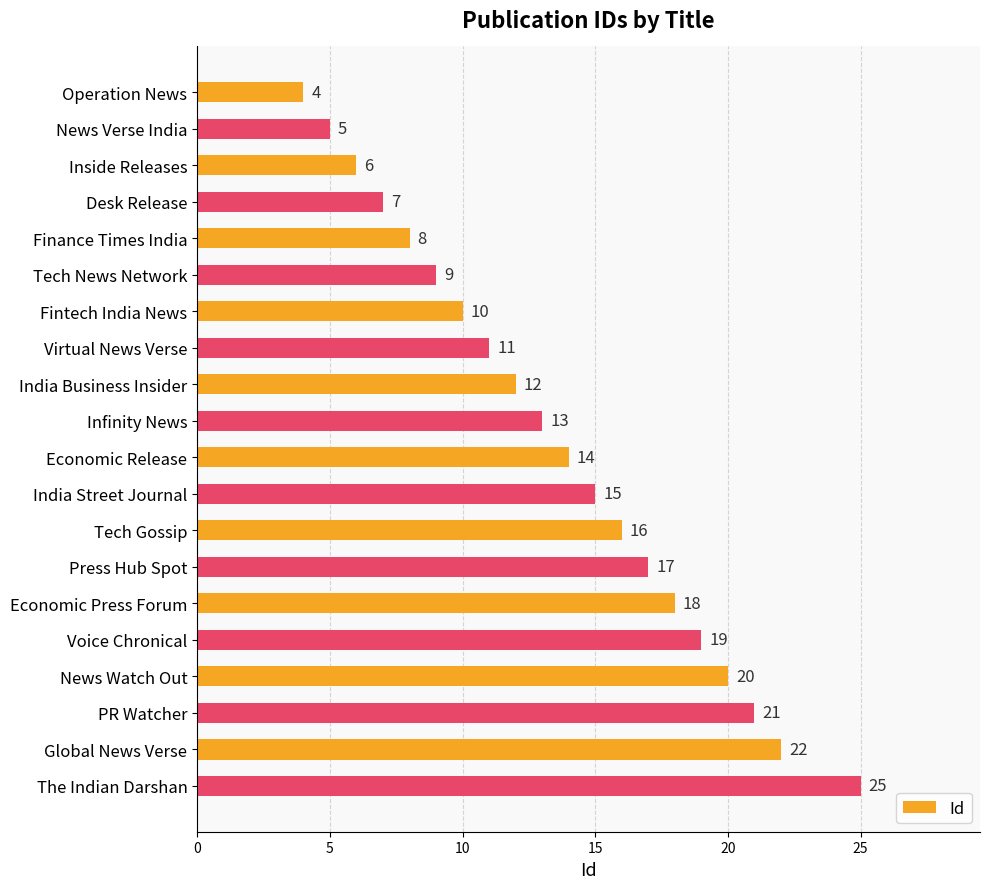

How many data points are less than 14?

10